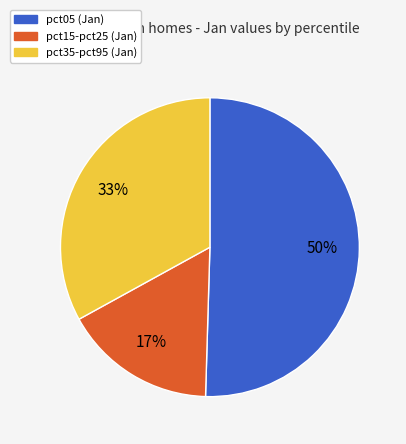

How many slices are in this pie chart?

3